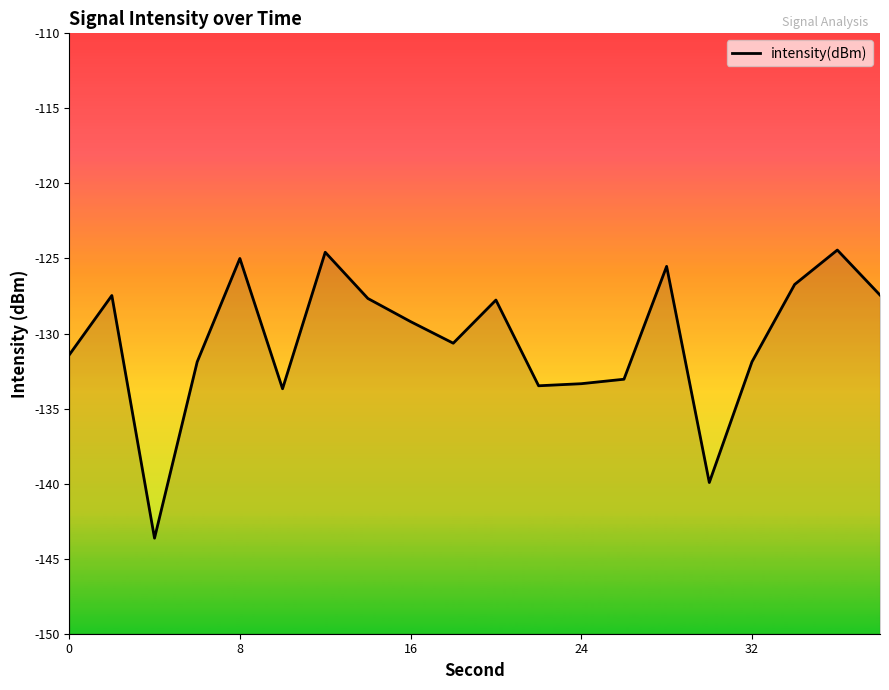

How many values are below -129?

11